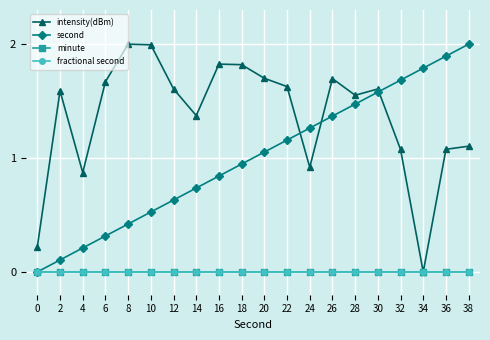

At how many categories does at least one series exceed 0?

20